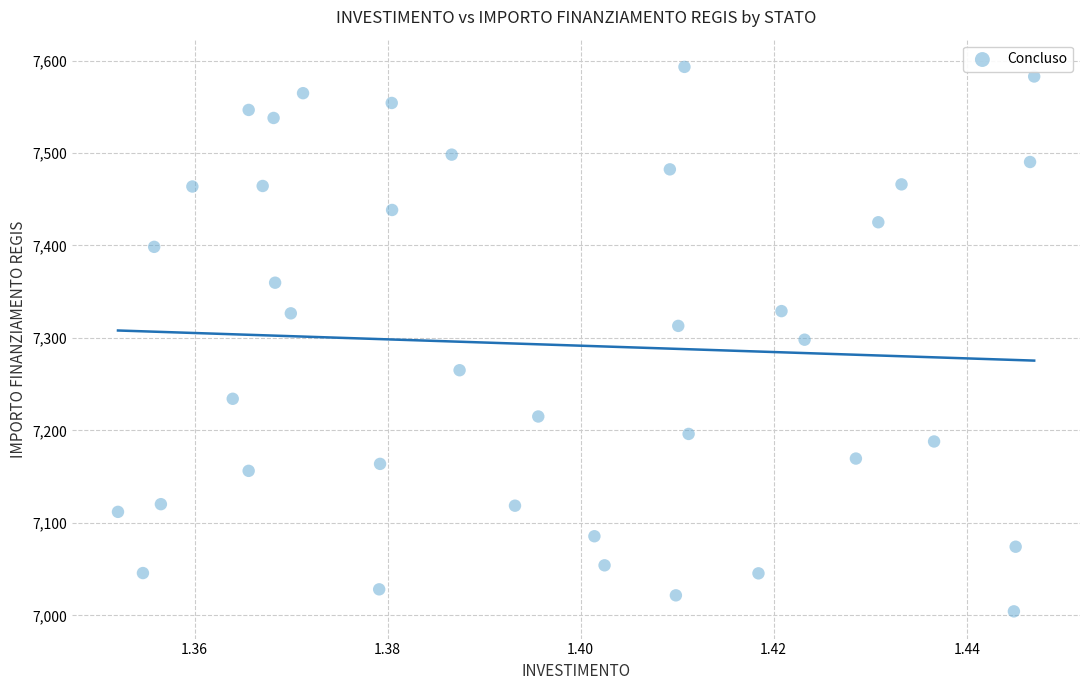

What is the range of Y values (max minus min)?

588.8